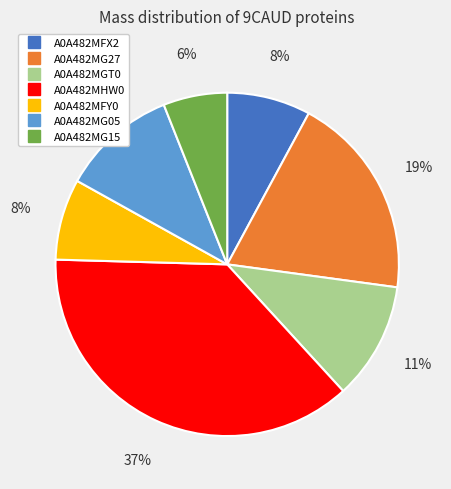

Is it true that A0A482MG05 is 11% of the pie?

True